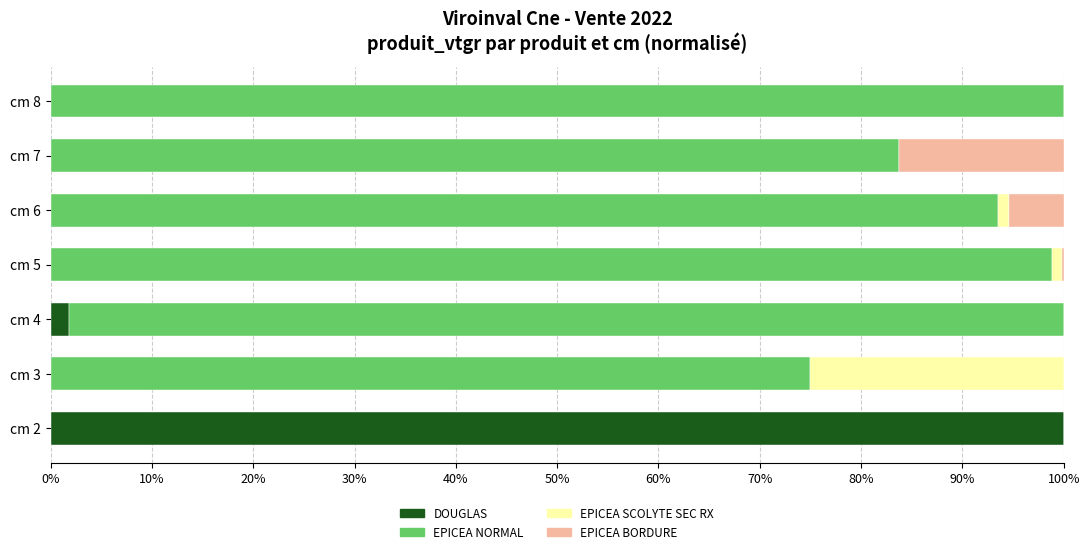

The value of DOUGLAS at cm 6 is -53.7. True or false?

False